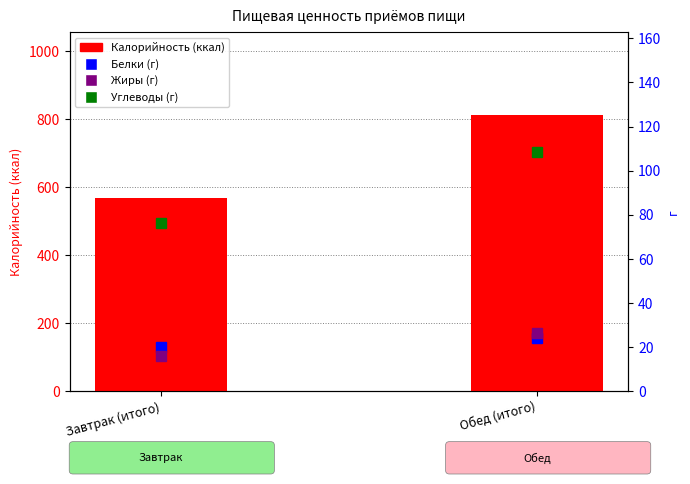

True or false: Белки (г) has a value of 20.2 at Завтрак (итого).

True